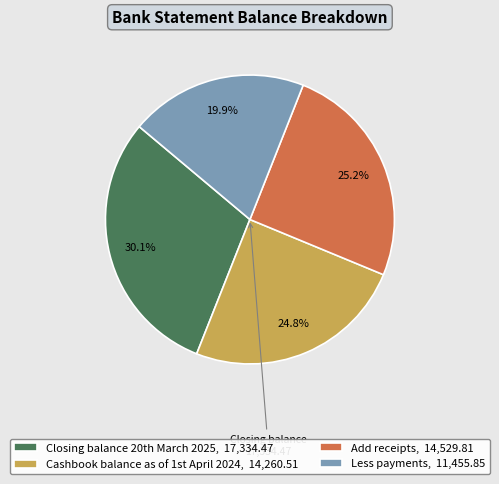

How many segments does this pie chart have?

4